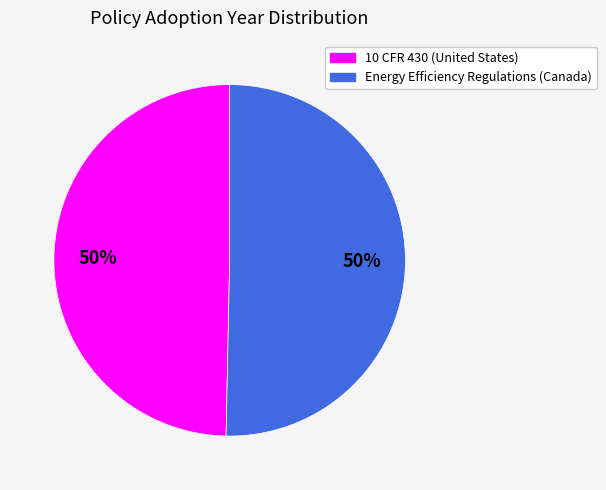

What is the ratio of the value at 10 CFR 430 (United States) to the value at Energy Efficiency Regulations (Canada)?

1.0